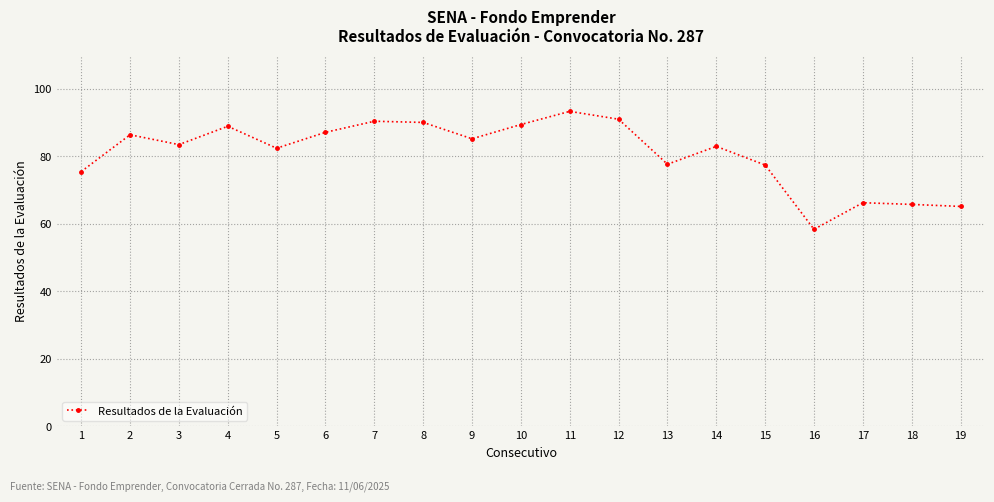

What value does the data have at 3?

83.4